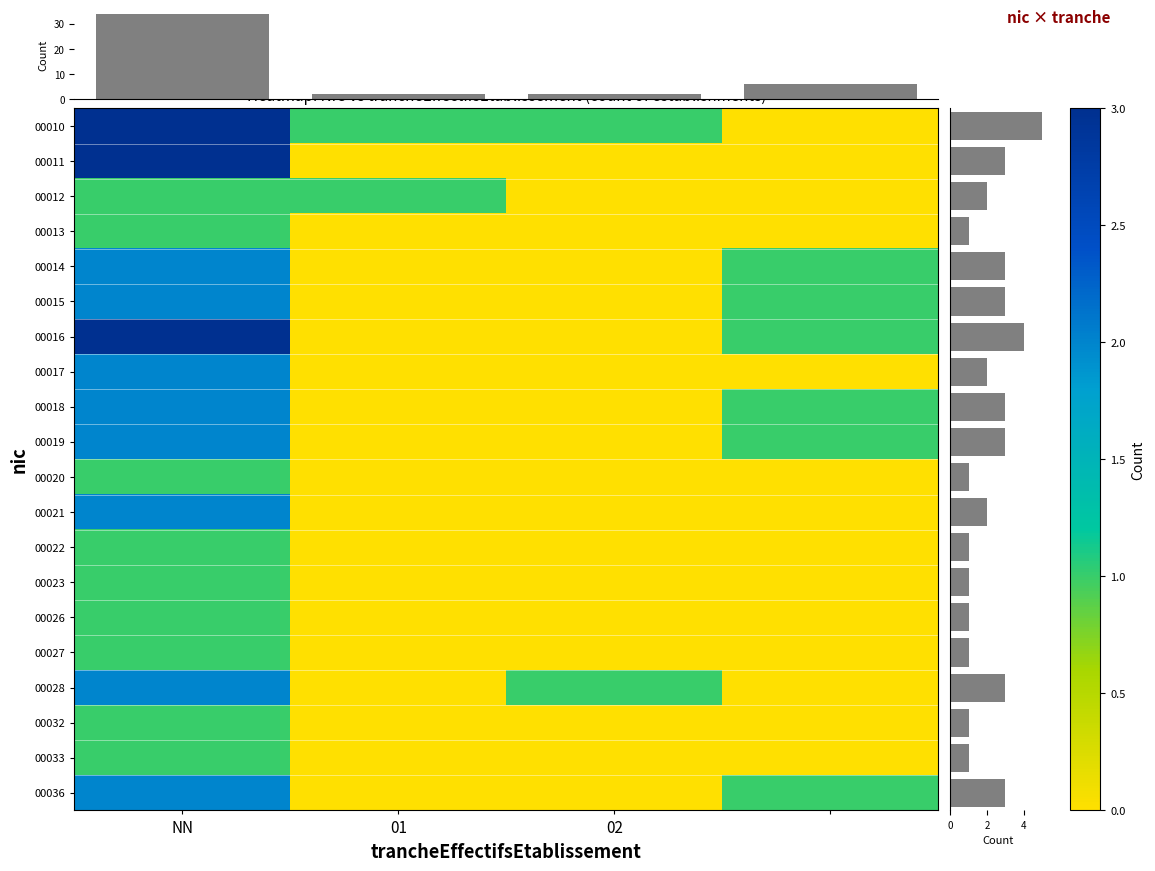

The 00022 series shows 1 at 01. True or false?

False